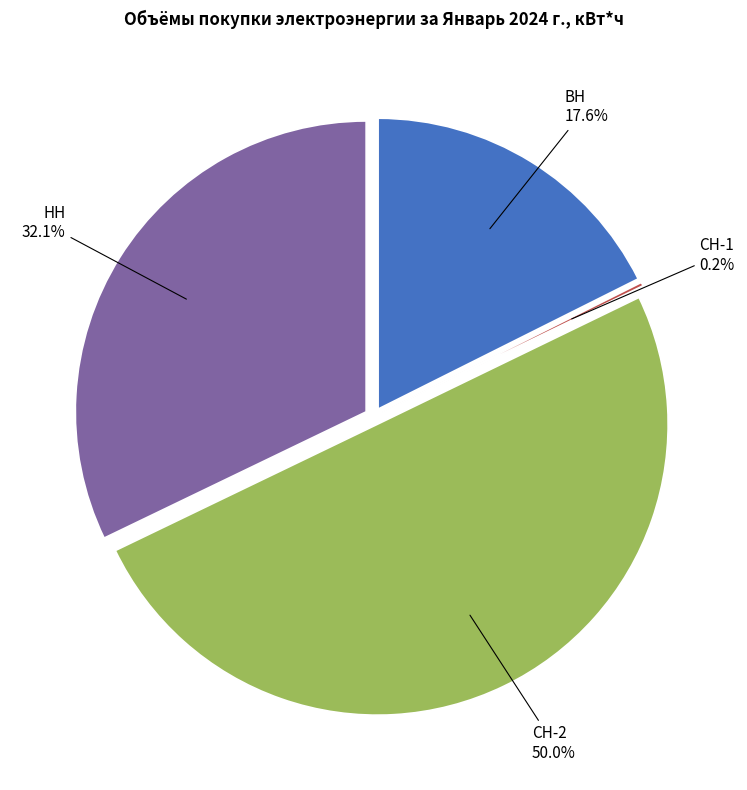

To the nearest percent, what is the difference between the ВН and НН slice percentages?

15%